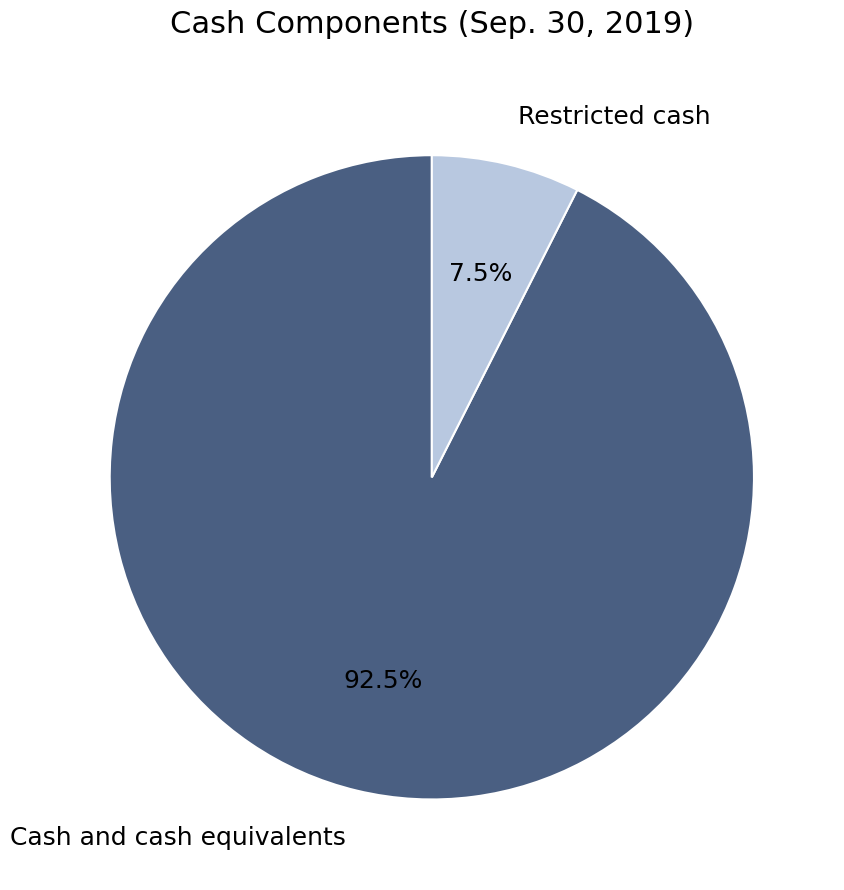

Between Restricted cash and Cash and cash equivalents, which is larger?

Cash and cash equivalents